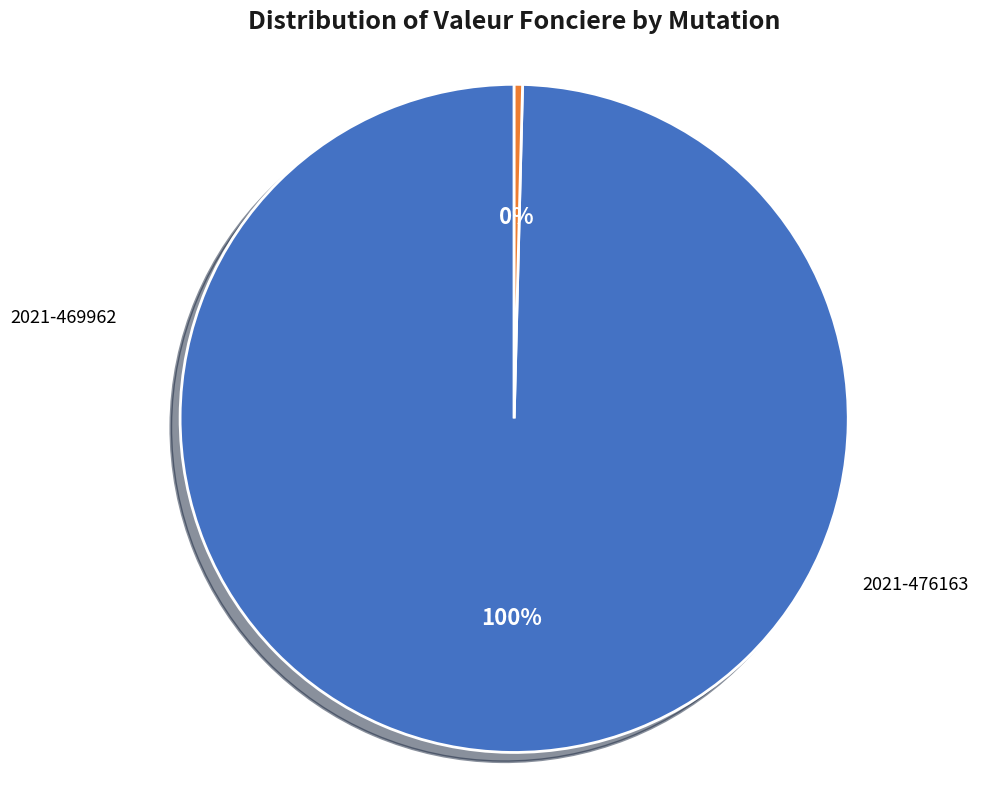

Count the number of slices in the pie.

2